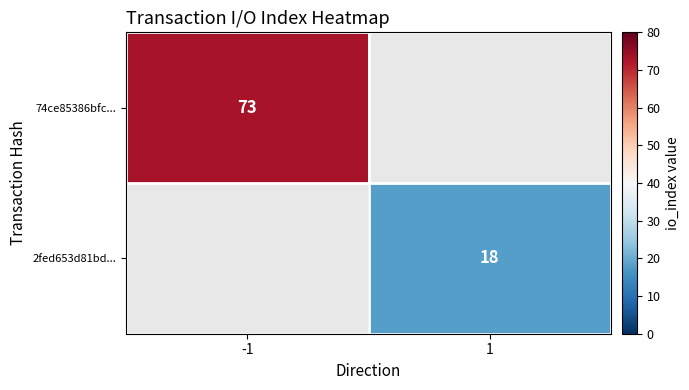

Is it true that 2fed653d81bd... equals 18 at 1?

True